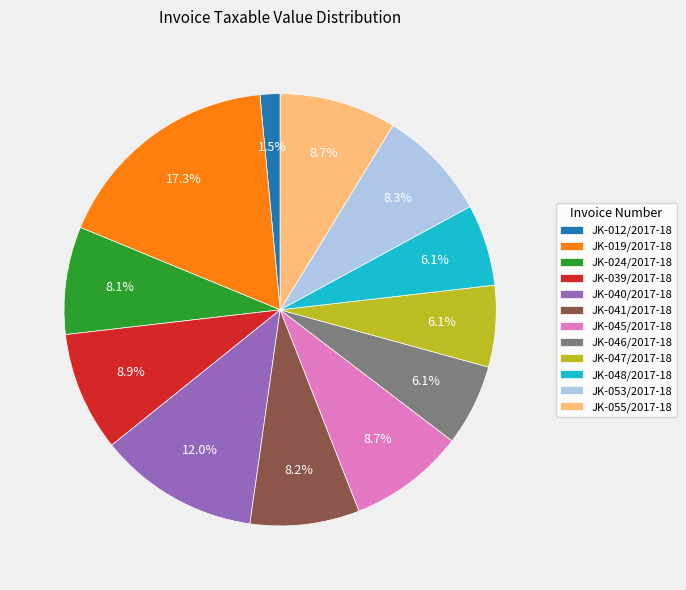

The JK-019/2017-18 slice represents 17% of the pie. True or false?

True